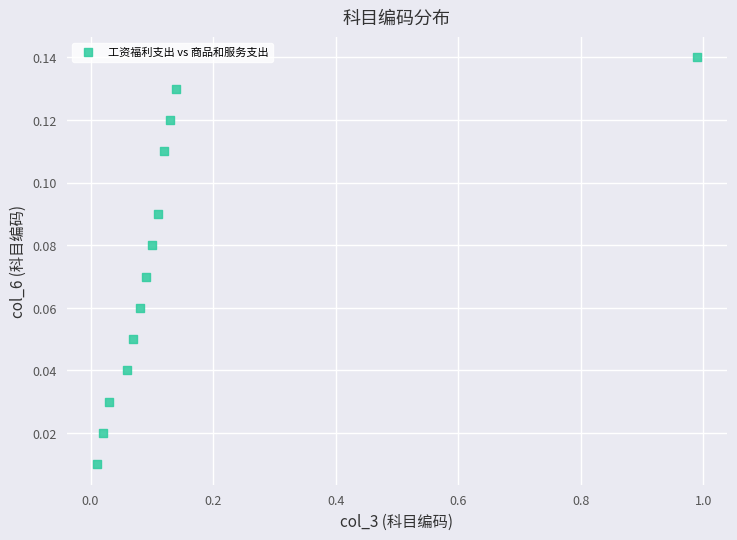

What is the range of X values (max minus min)?

1.0